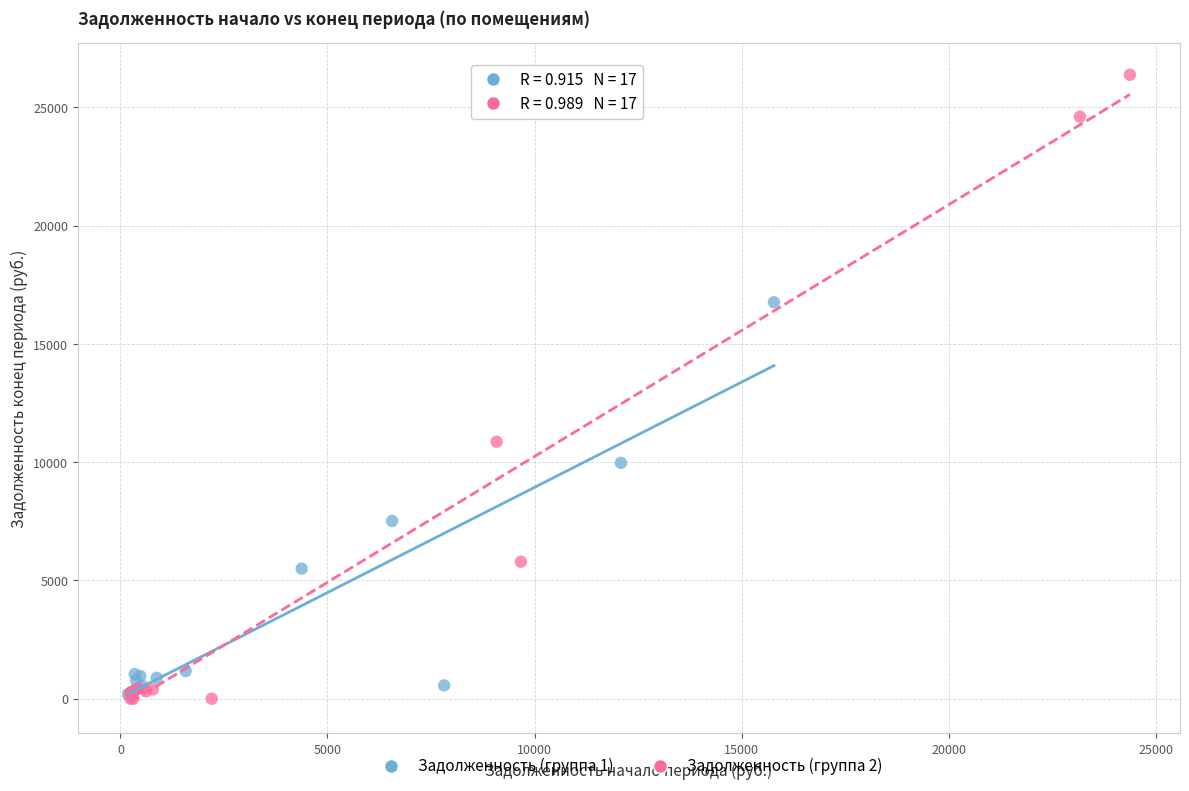

Which series reaches the maximum Y coordinate?

Задолженность (группа 2)